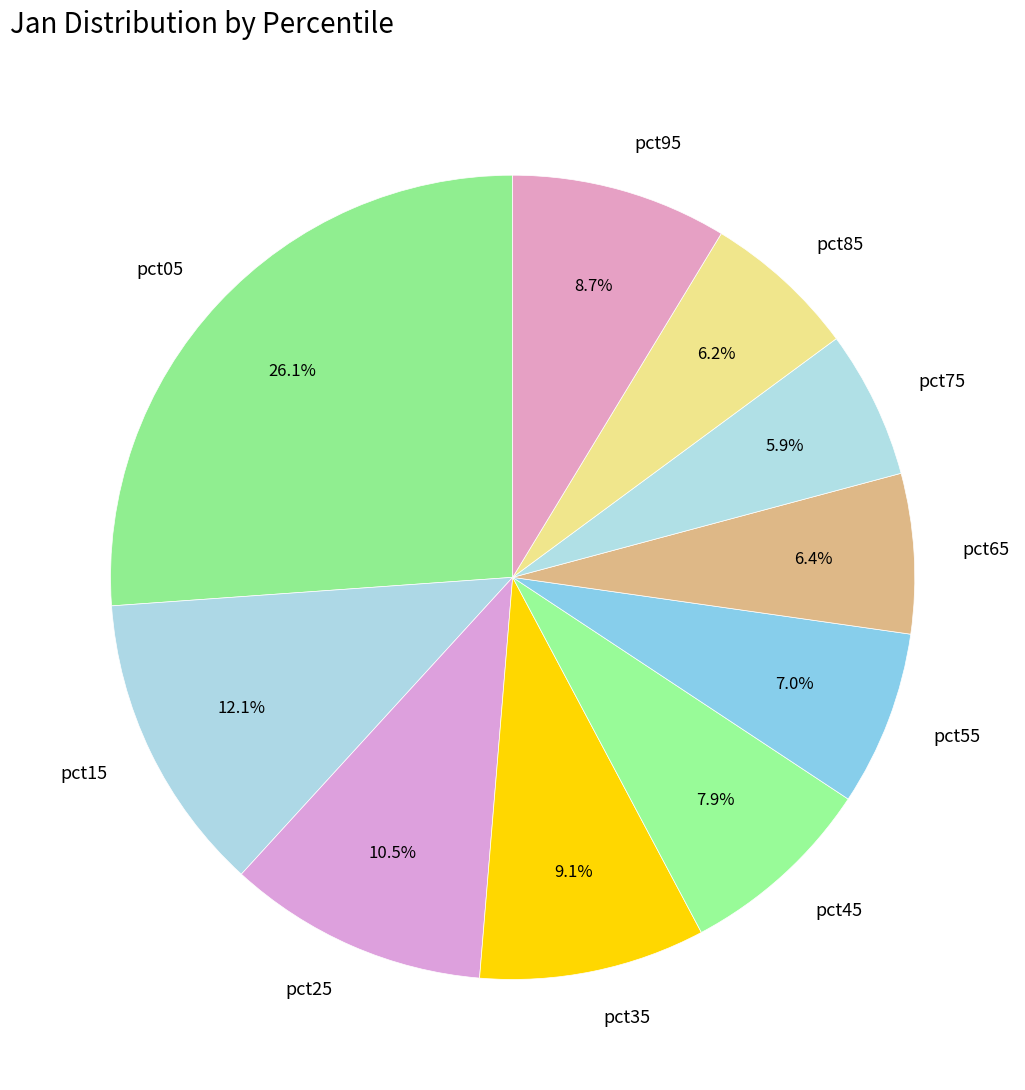

What is the largest slice in the pie chart?

pct05